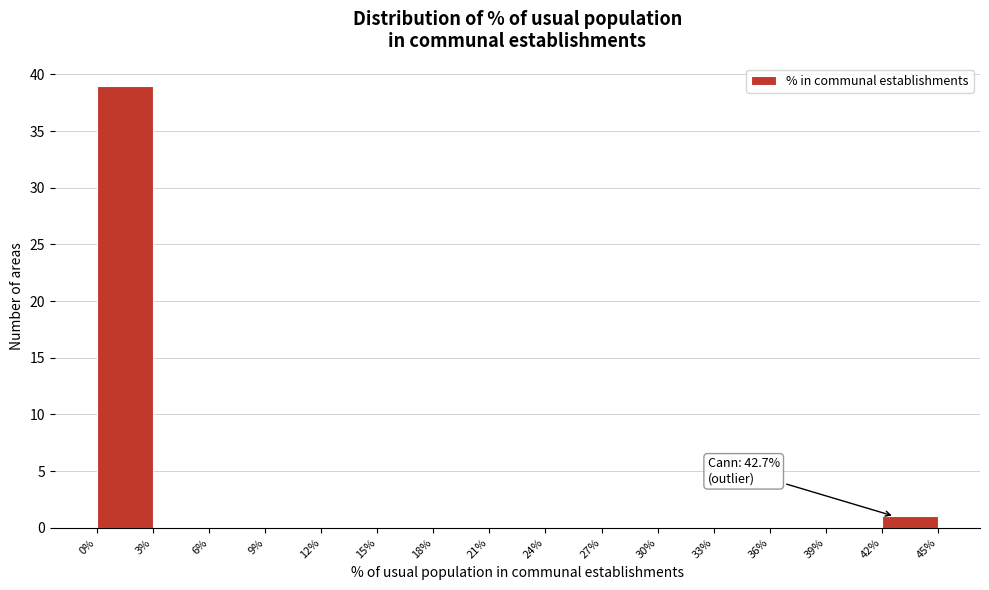

Which range on the x-axis has the tallest bar?

0% to 3%